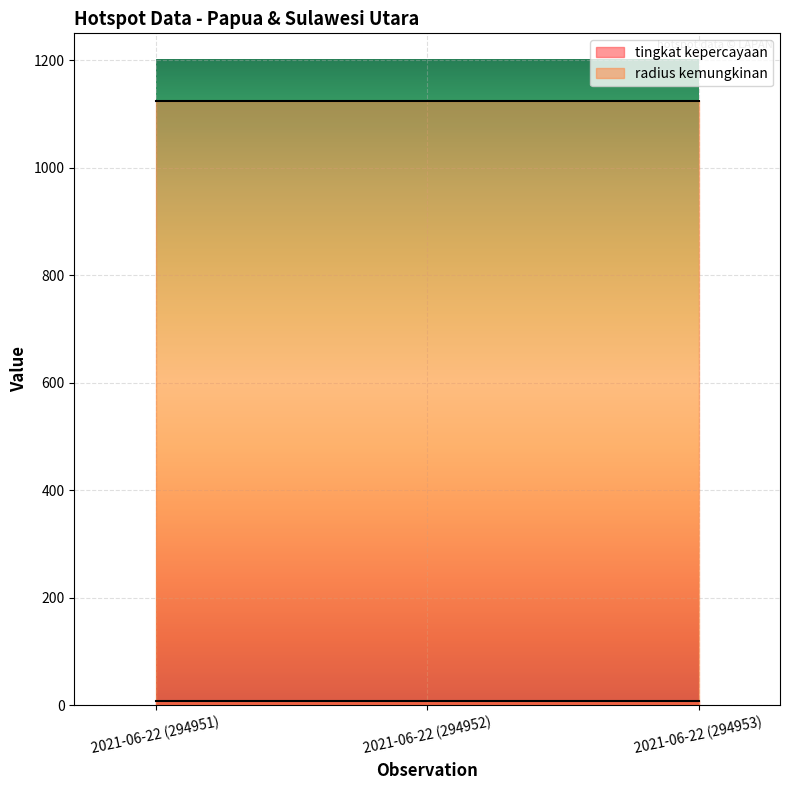

Is it true that tingkat kepercayaan equals 8 at 2021-06-22 (294951)?

True